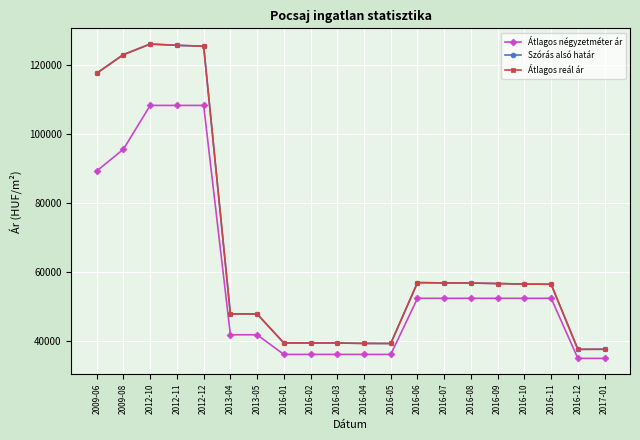

How many lines are shown in the chart?

3